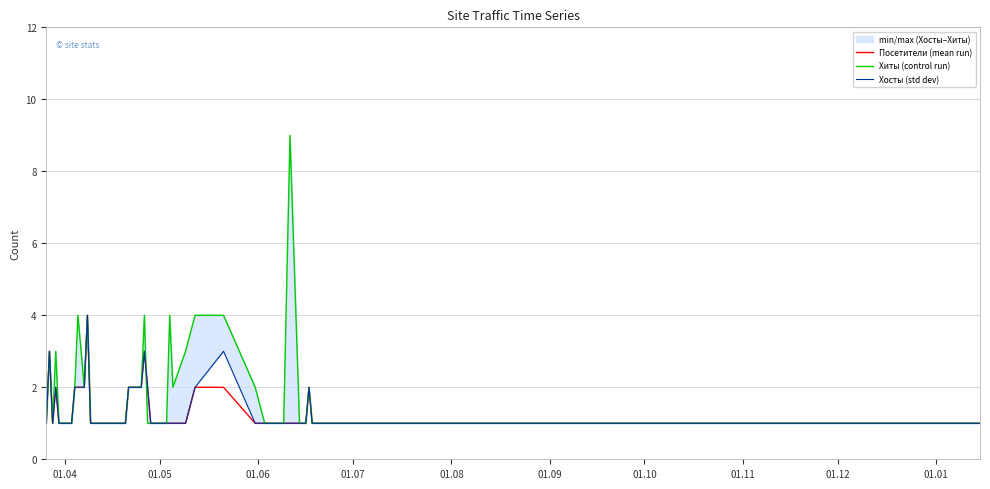

What is the maximum value for Посетители (mean run)?

4